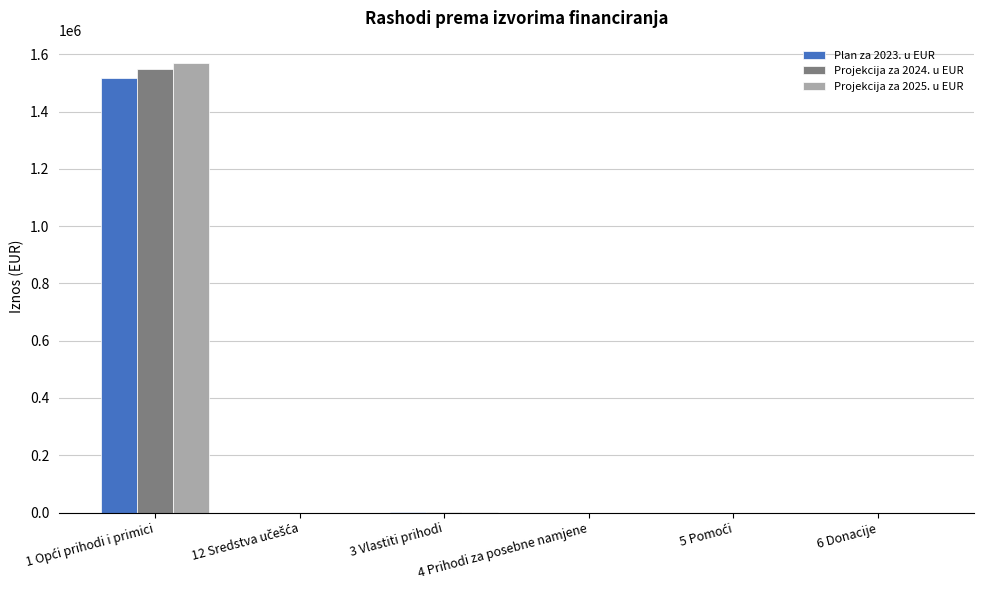

Which series has the largest total across all categories?

Projekcija za 2025. u EUR